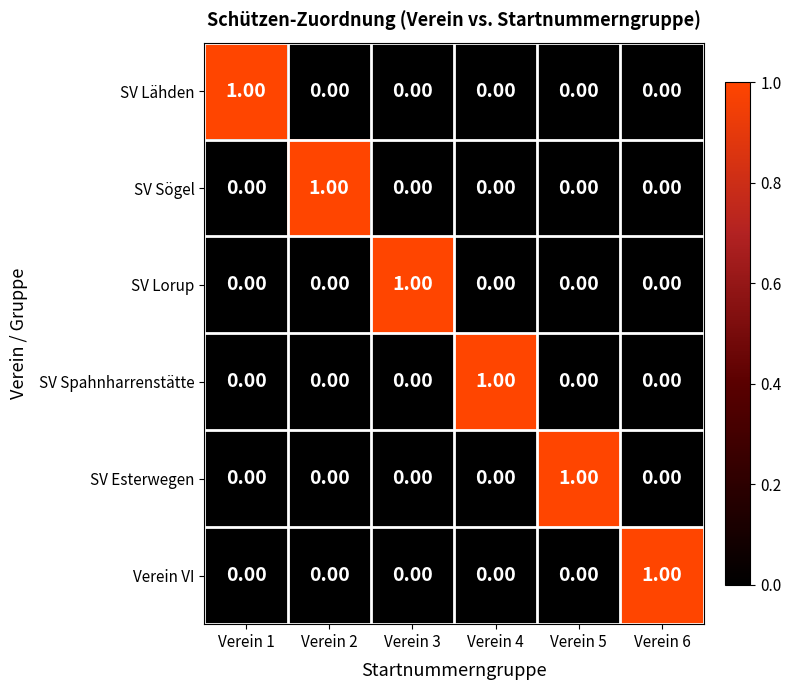

At how many categories does at least one series exceed 0?

6